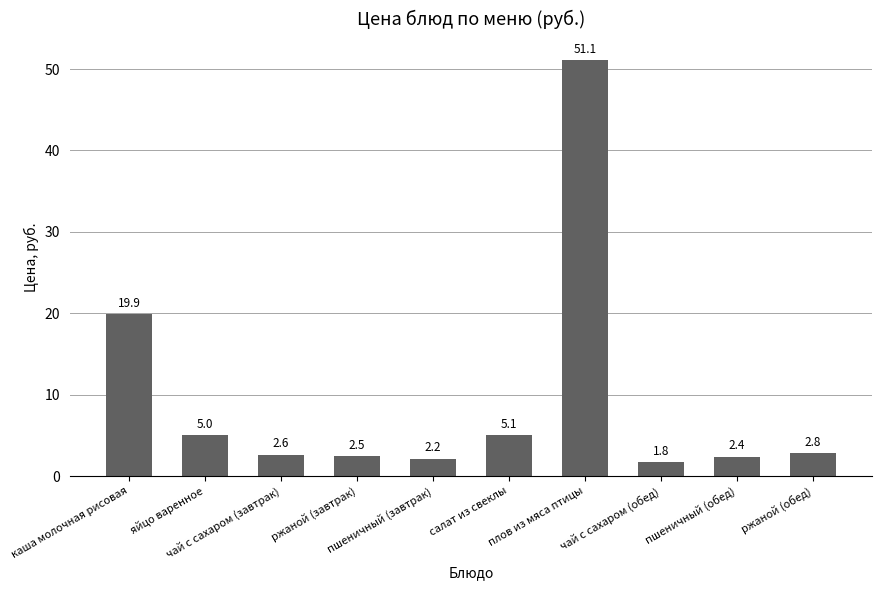

What is the sum of the values at ржаной (завтрак) and яйцо варенное?

7.5